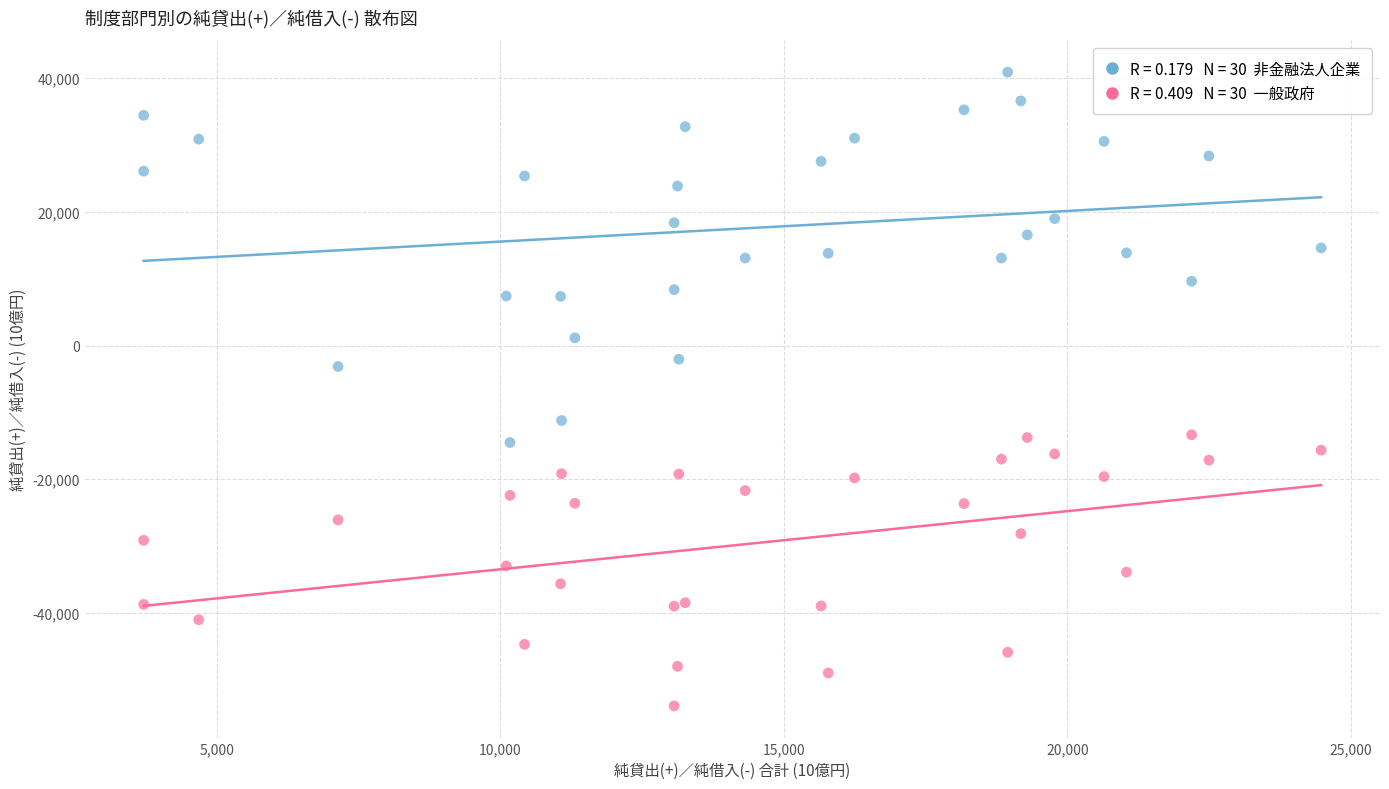

Across all series, what Y value is closest to -6499?

-3127.1